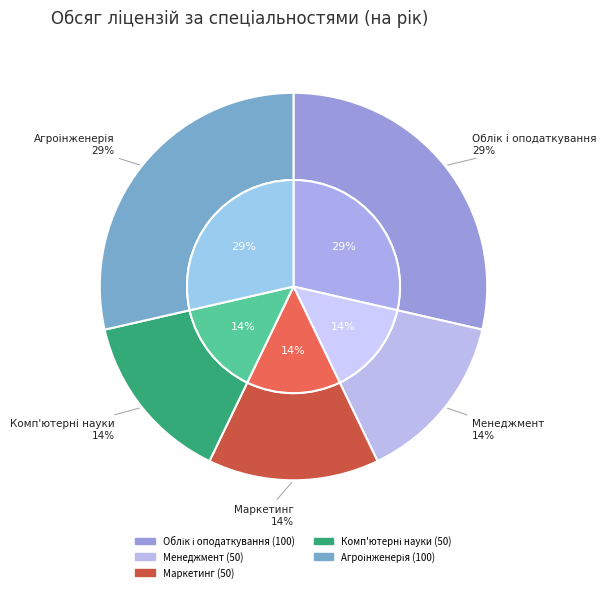

What is the change in value from Маркетинг to Агроінженерія?

+50